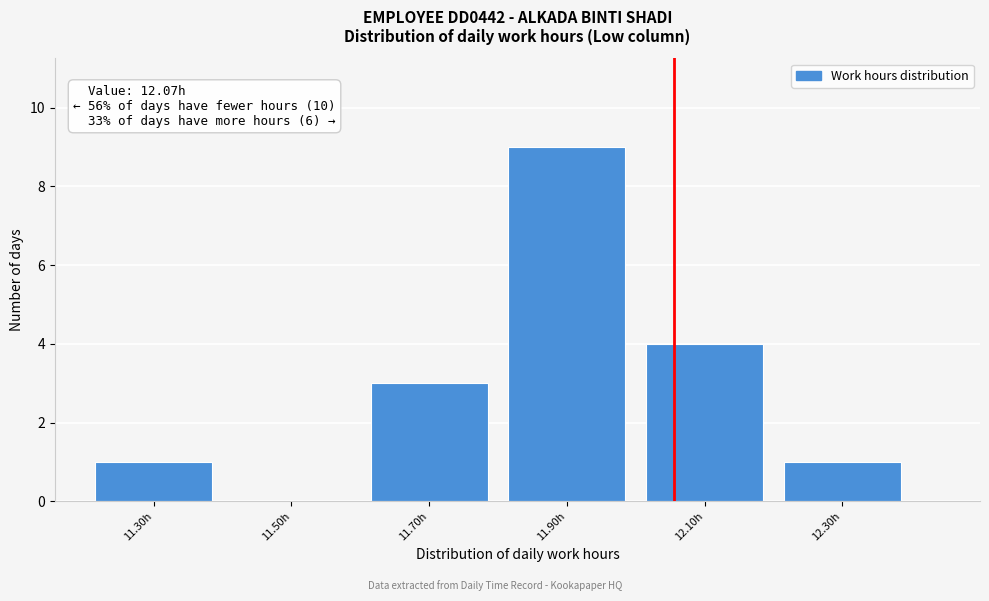

Reading right to left, extract all data points from this chart.

12.30h=1	12.10h=4	11.90h=9	11.70h=3	11.50h=0	11.30h=1